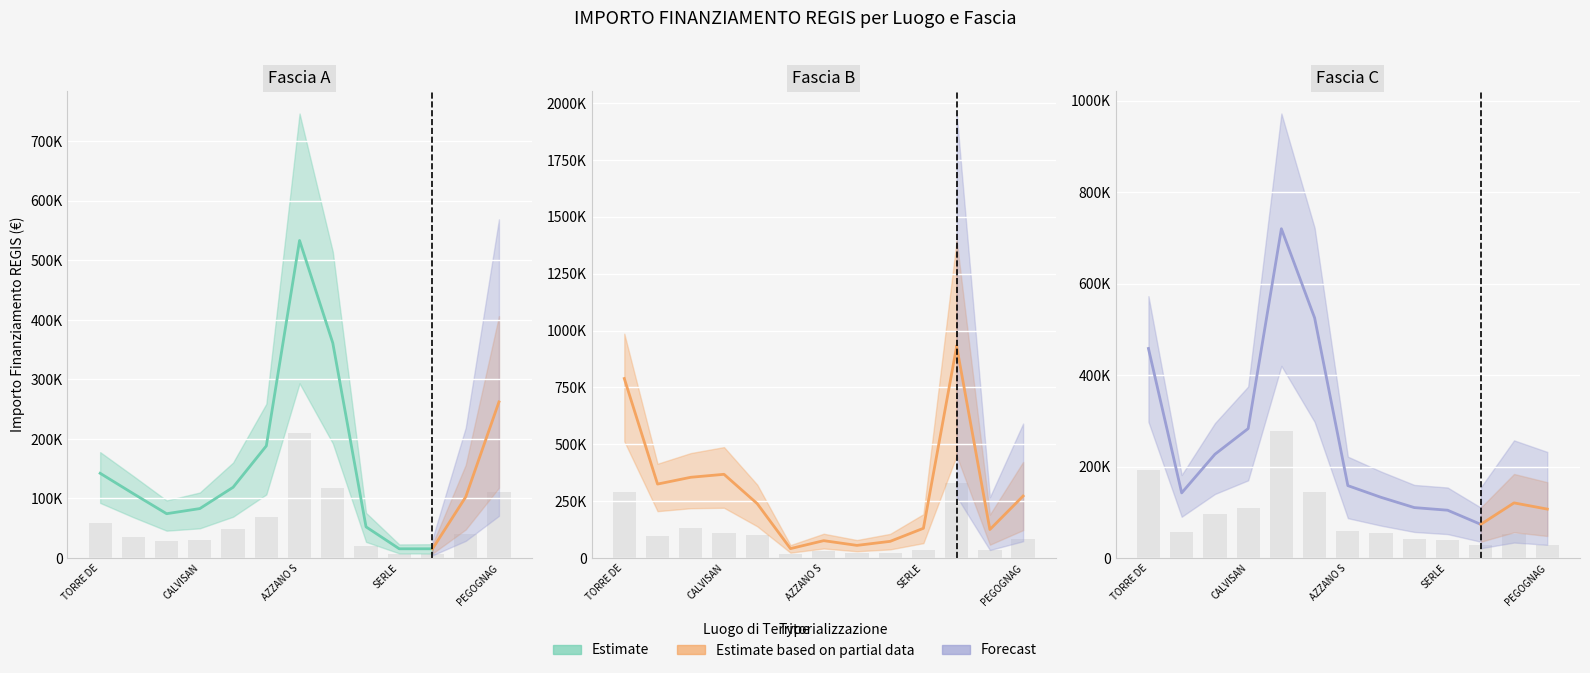

What is the value of the Fascia B bar at the 5th from the left?

102320.3